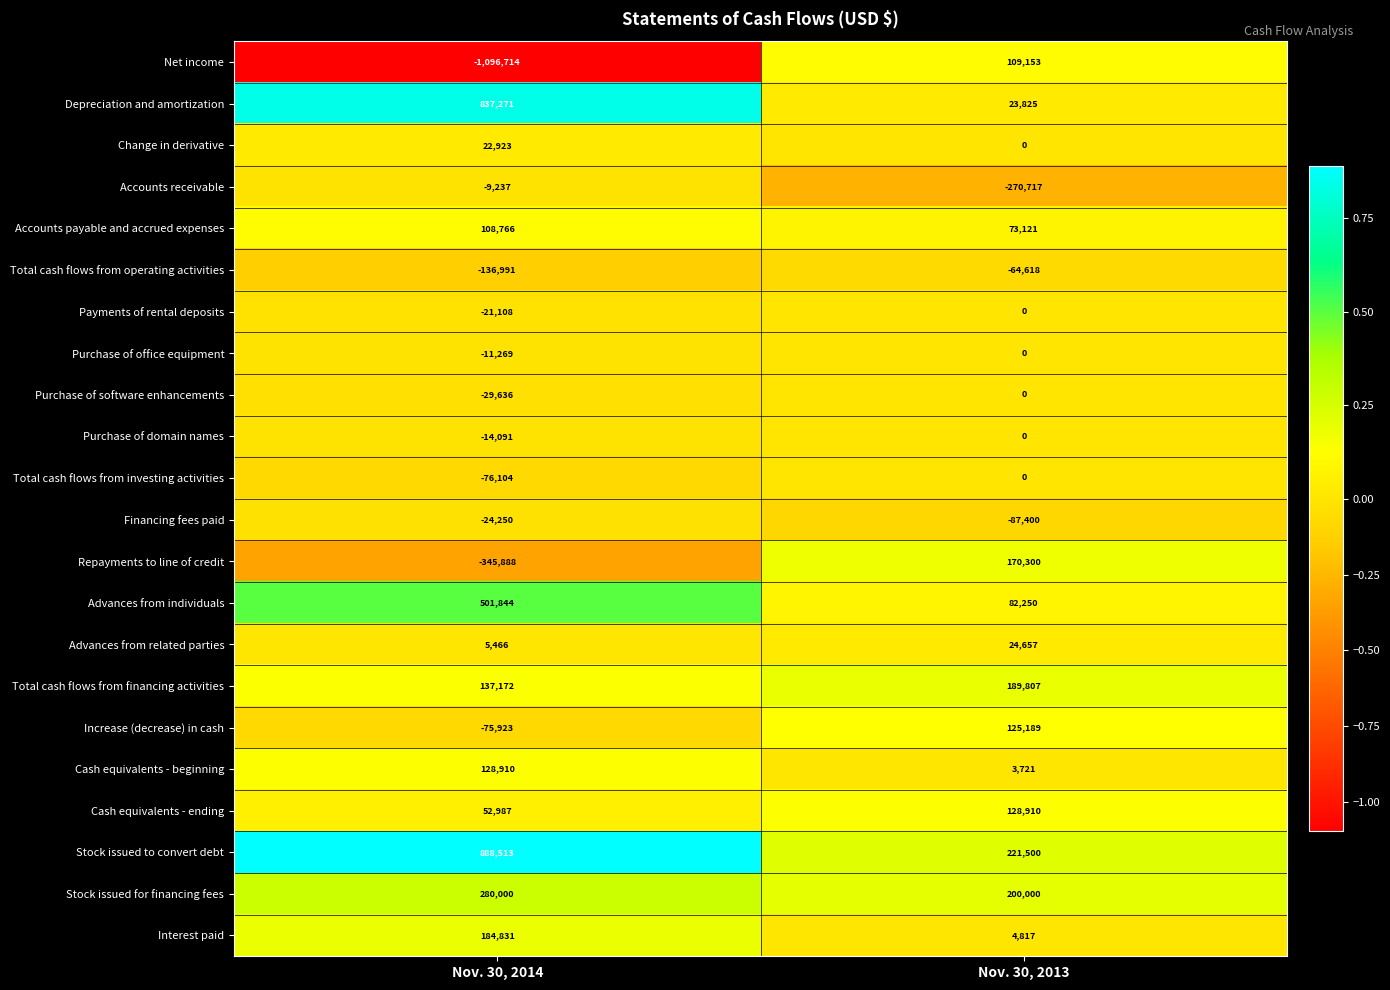

What is the difference between the Change in derivative values at Nov. 30, 2013 and Nov. 30, 2014?

22923